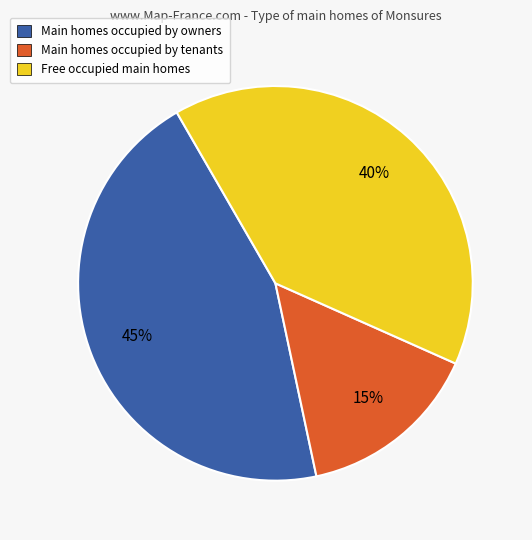

The Main homes occupied by owners slice represents 38% of the pie. True or false?

False